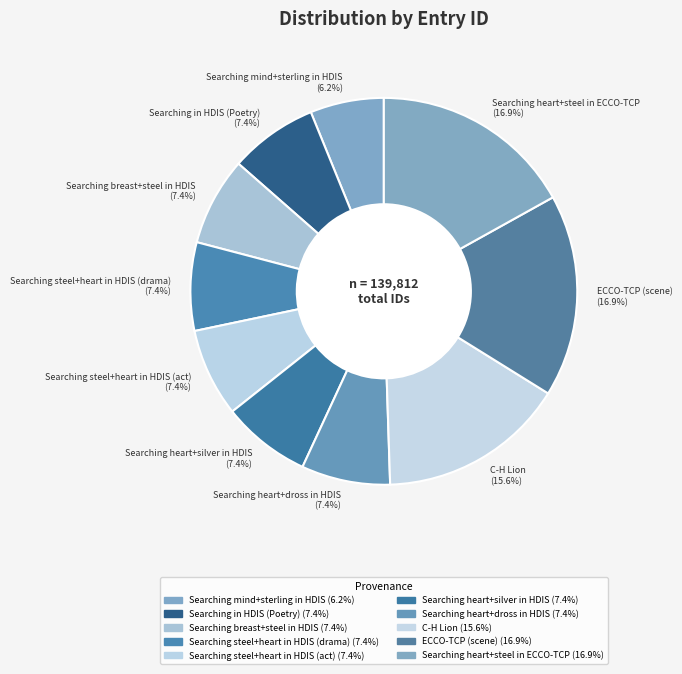

What percentage is the Searching heart+steel in ECCO-TCP slice, to the nearest percent?

17%